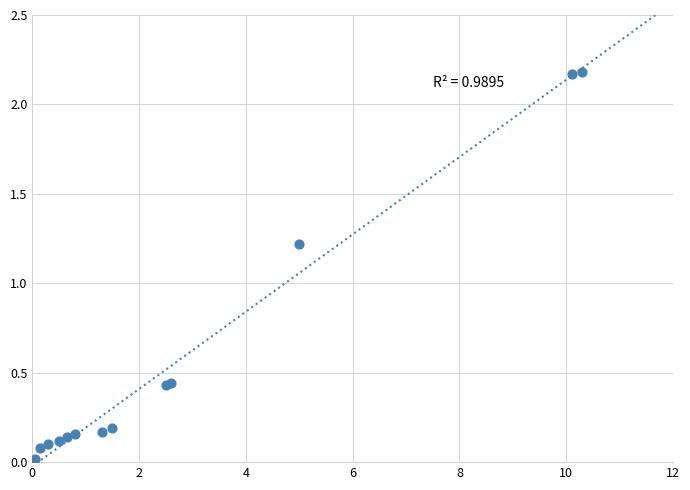

What Y value in the scatter plot is closest to 1?

1.2